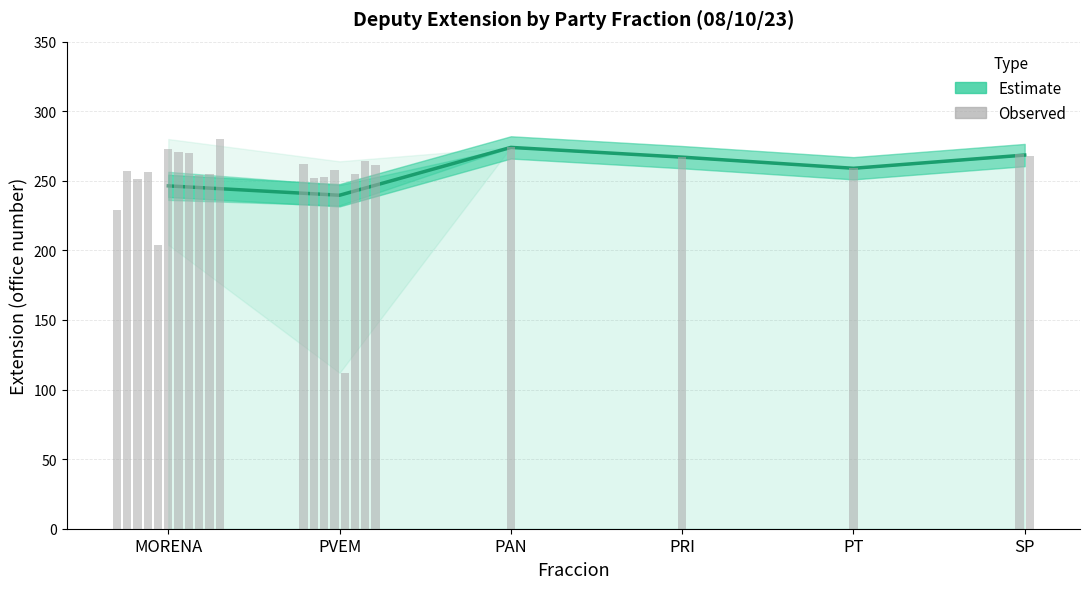

Reading left to right, extract all data points from this chart.

MORENA=246.4	PVEM=239.6	PAN=274.0	PRI=267.0	PT=259.0	SP=268.5